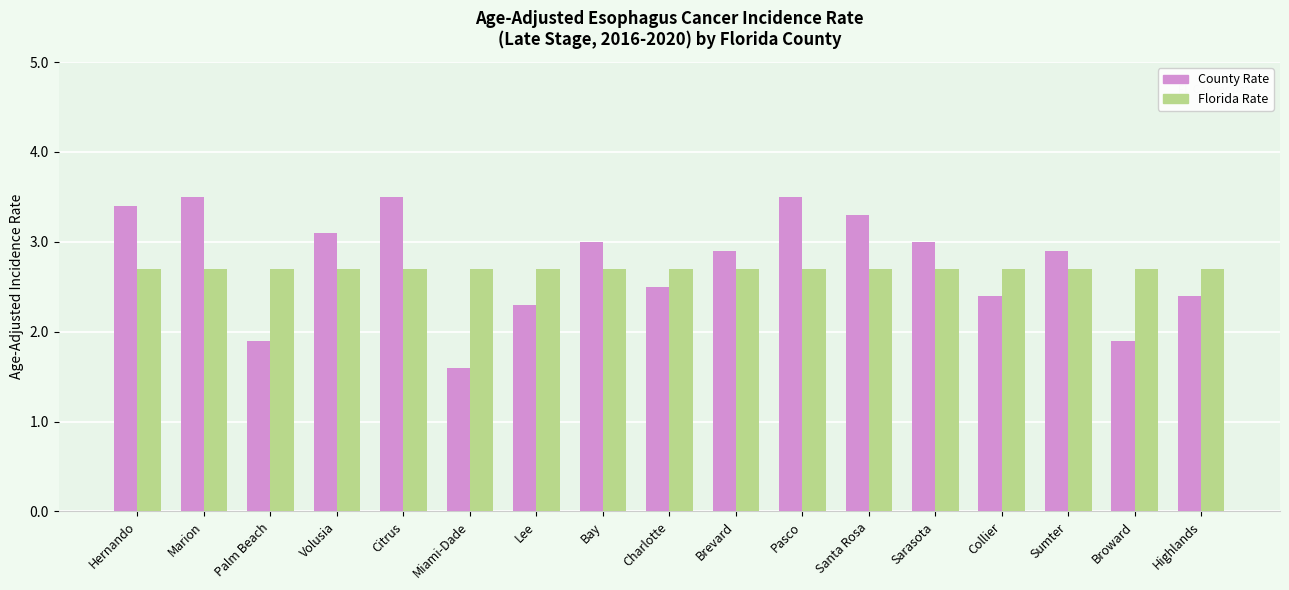

The value of County Rate at Santa Rosa is 3.3. True or false?

True